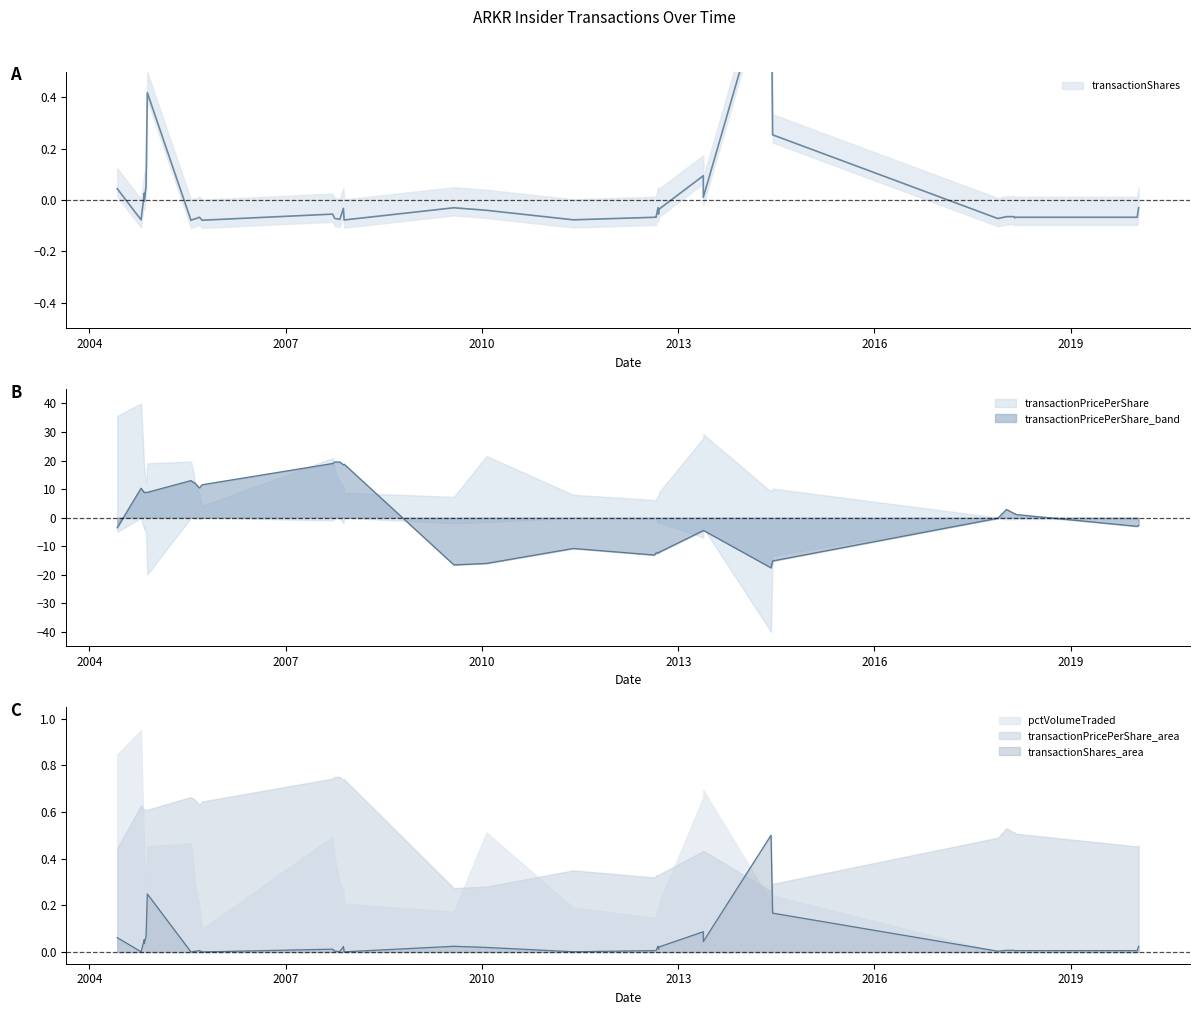

Which category has the highest value in the transactionShares series?

2014-06-03